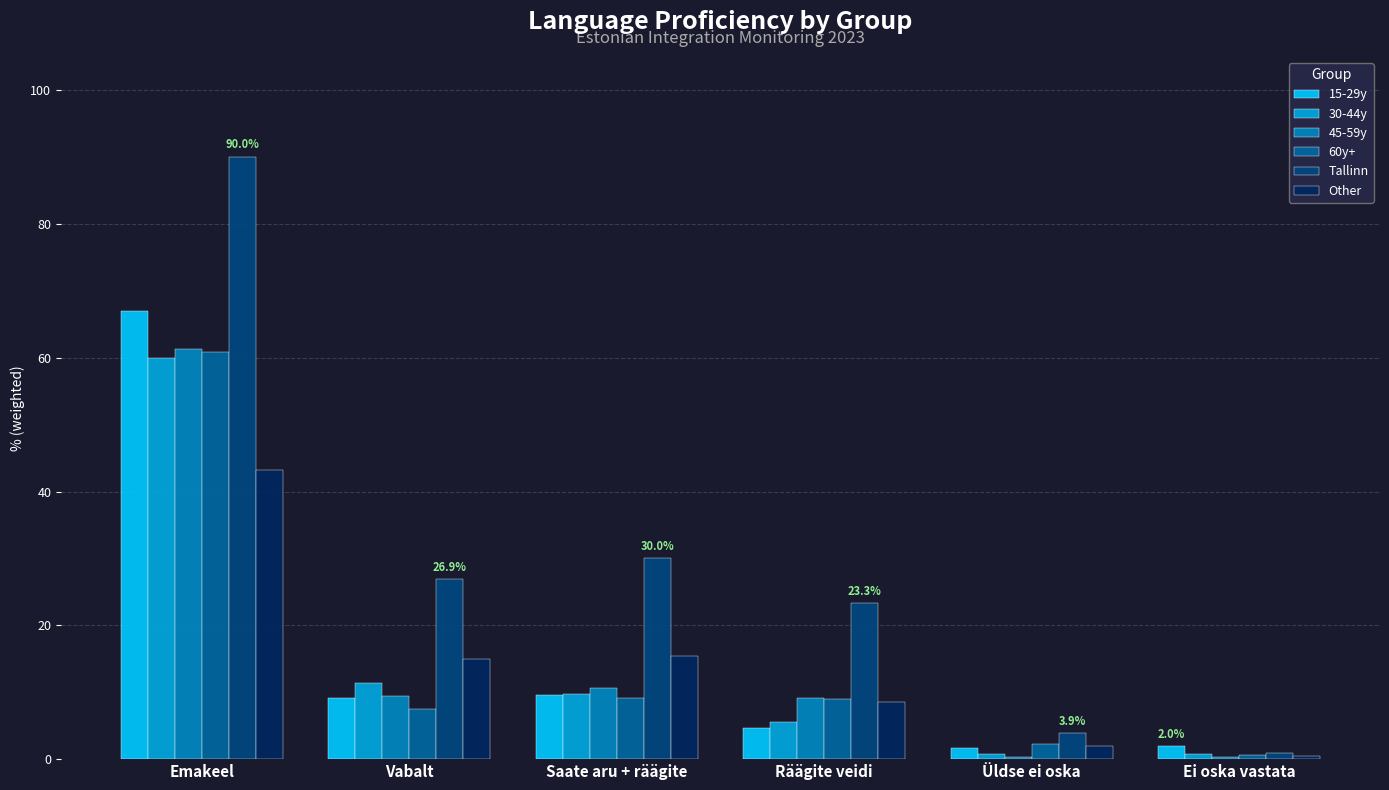

The Other series shows 43.2 at Emakeel. True or false?

True